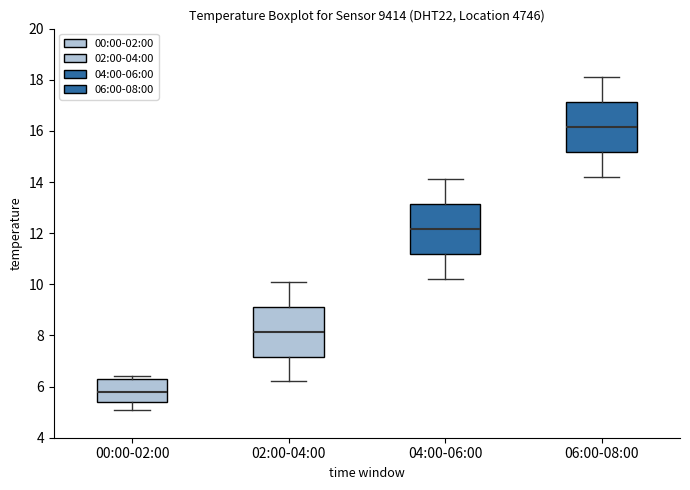

Reading left to right, transcribe this box plot: for each box, give where its median line is, the range the box spans, and where its two whiskers end, as read against the y-axis. The values are not printed on the chart, so give them approximately, as read against the axis.

00:00-02:00: median 5.8, box 5.4 to 6.4, whiskers 5.2 to 6.4 (just above the box's upper edge)
02:00-04:00: median 8.2, box 7.2 to 9.2, whiskers 6.2 to 10.2
04:00-06:00: median 12.2, box 11.2 to 13.2, whiskers 10.2 to 14.2
06:00-08:00: median 16.2, box 15.2 to 17.2, whiskers 14.2 to 18.2